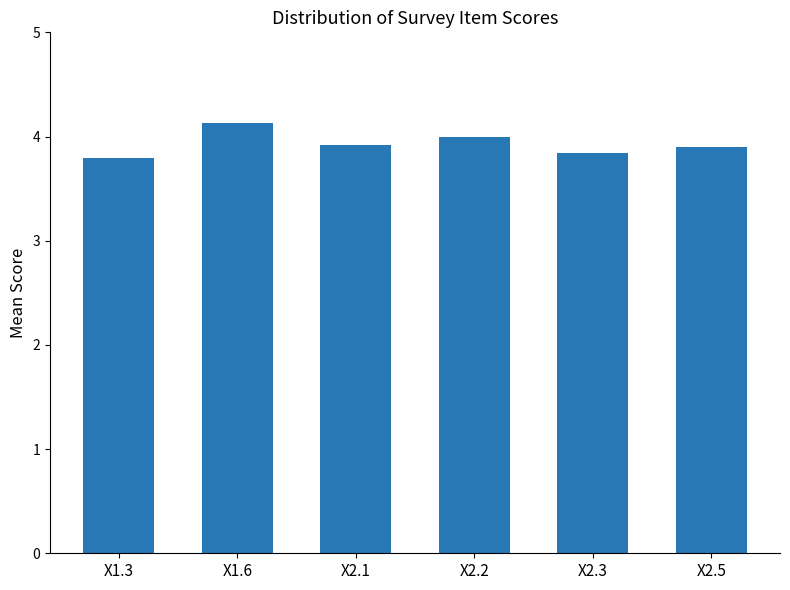

What is the minimum value shown in the chart?

3.8